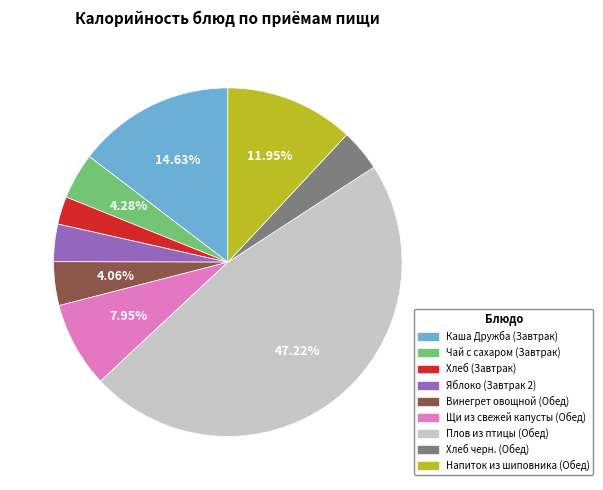

To the nearest percent, what is the combined percentage of Винегрет овощной (Обед) and Щи из свежей капусты (Обед)?

12%